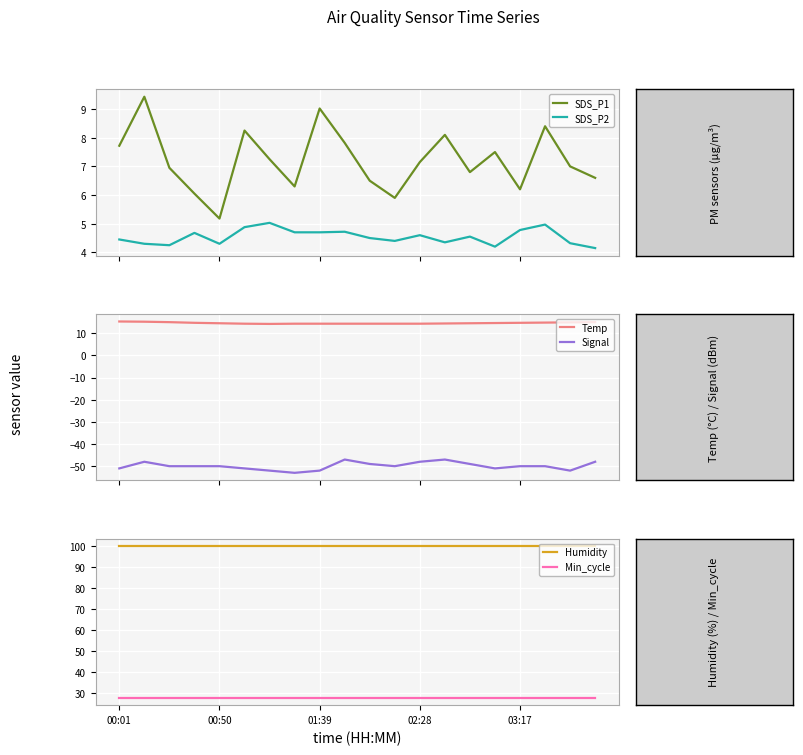

What is the maximum value for SDS_P2?

5.0